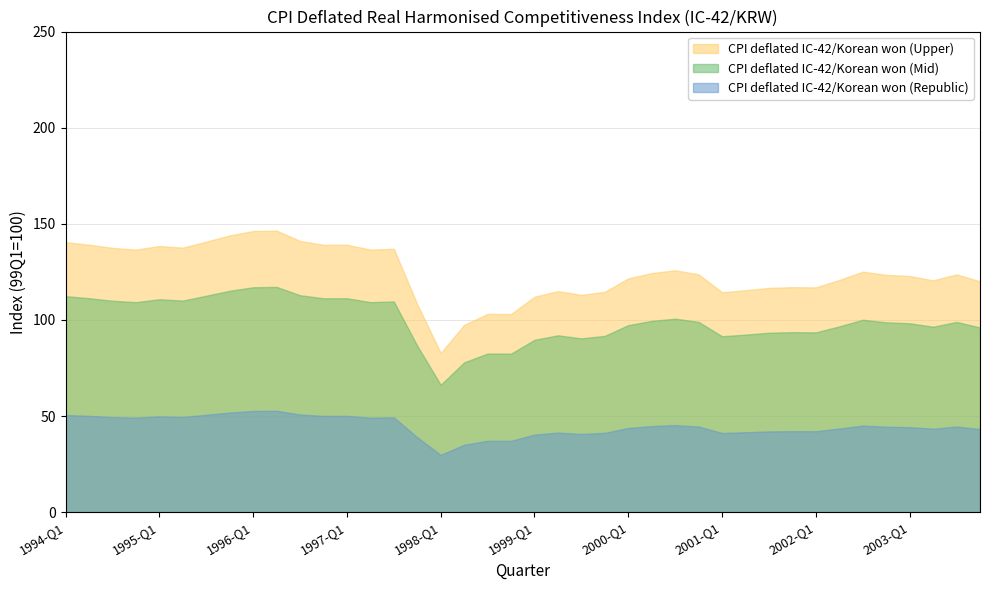

Is it true that the value at 1997-Q3 is 30.5?

False